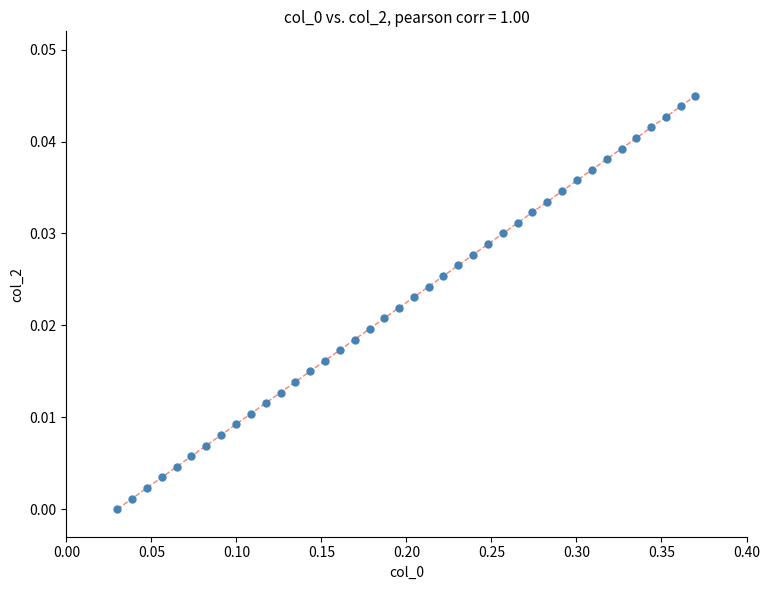

What is the range of X values (max minus min)?

0.3